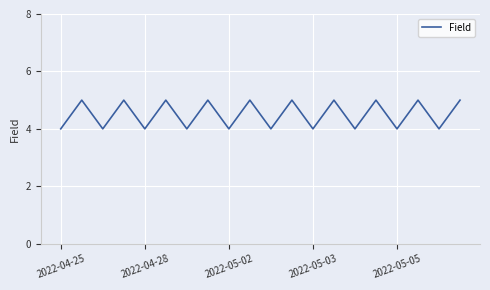

What is the maximum value shown in the chart?

5